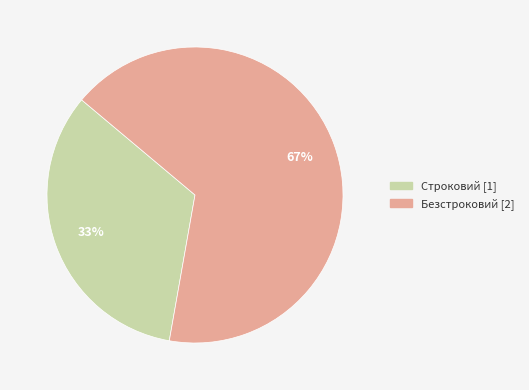

How many slices are in this pie chart?

2